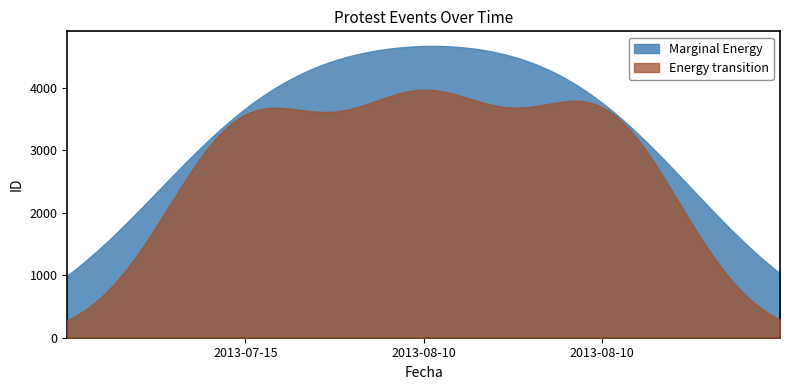

What is the label of the 1st point from the right?

2013-08-10